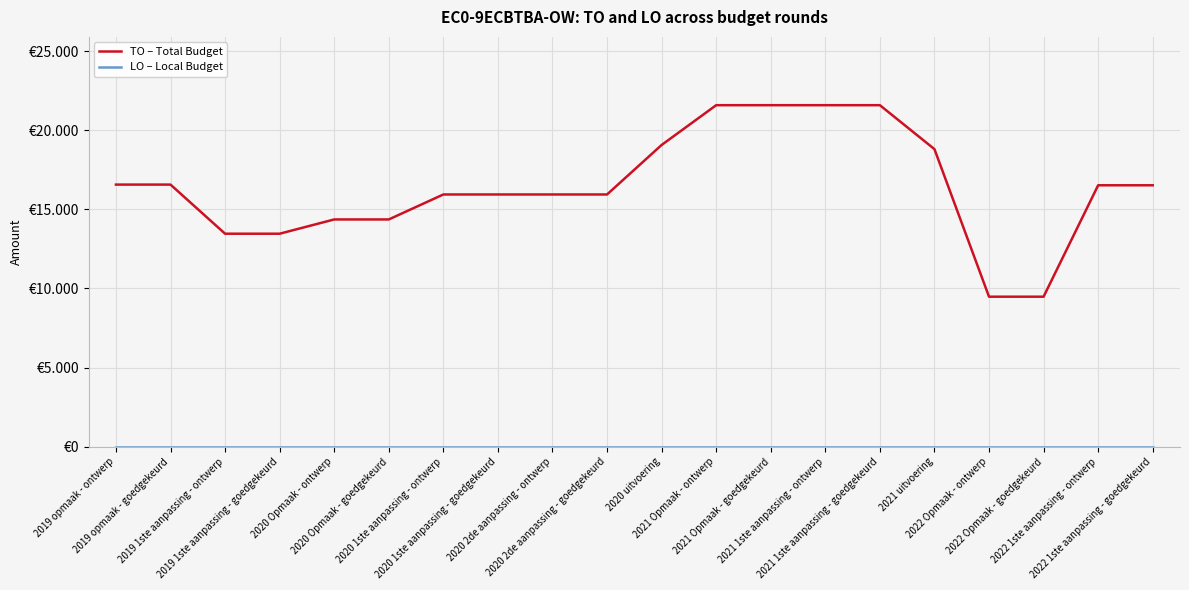

What is the label of the 18th point from the right?

2019 1ste aanpassing - ontwerp